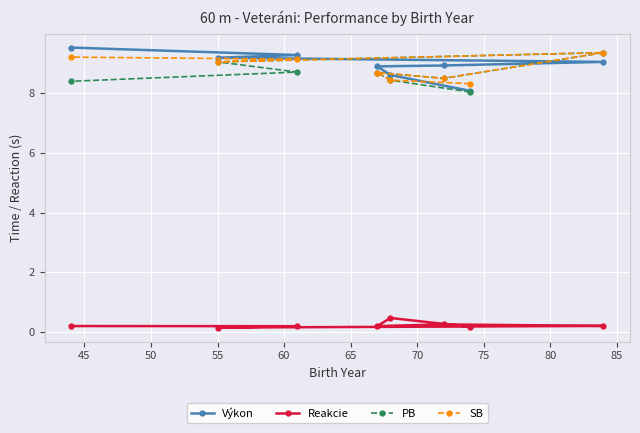

What is the maximum value shown in the chart?

9.5